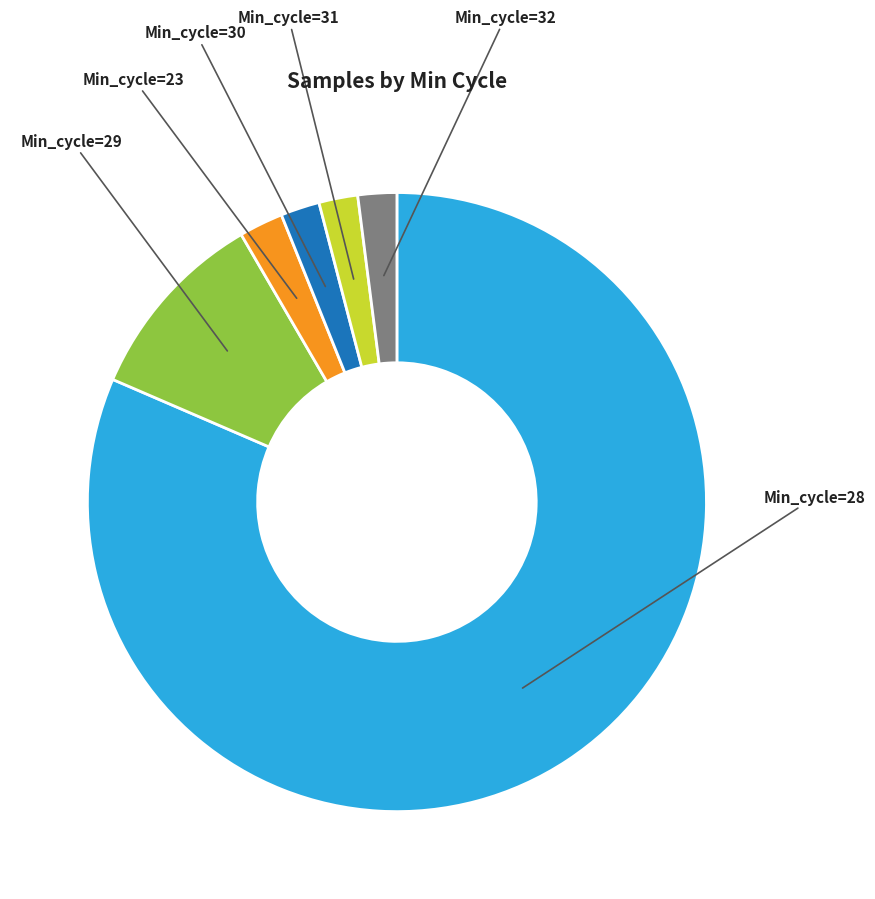

Count the number of slices in the pie.

6